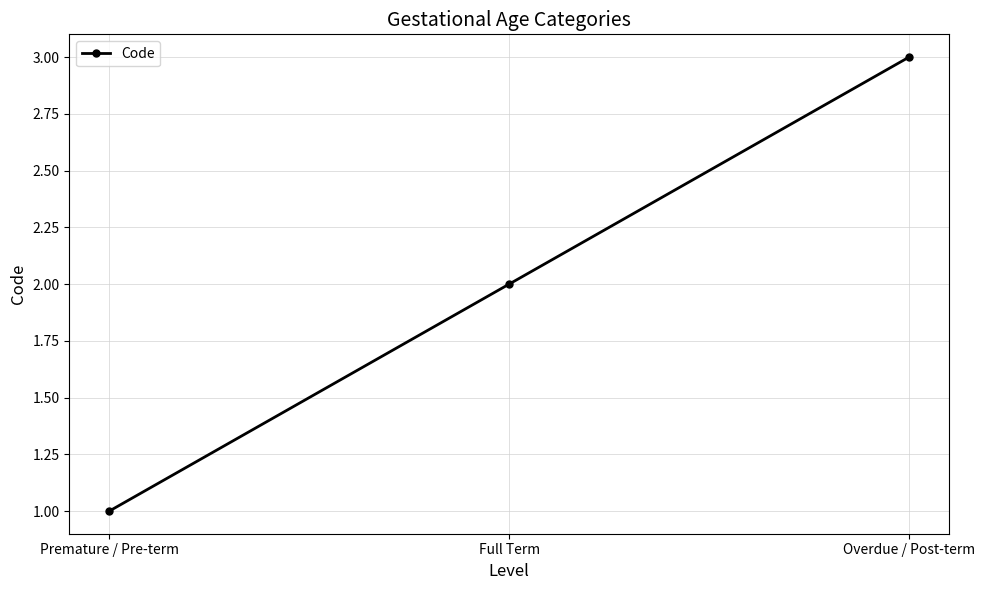

Does the chart display data point markers on the line(s)?

Yes